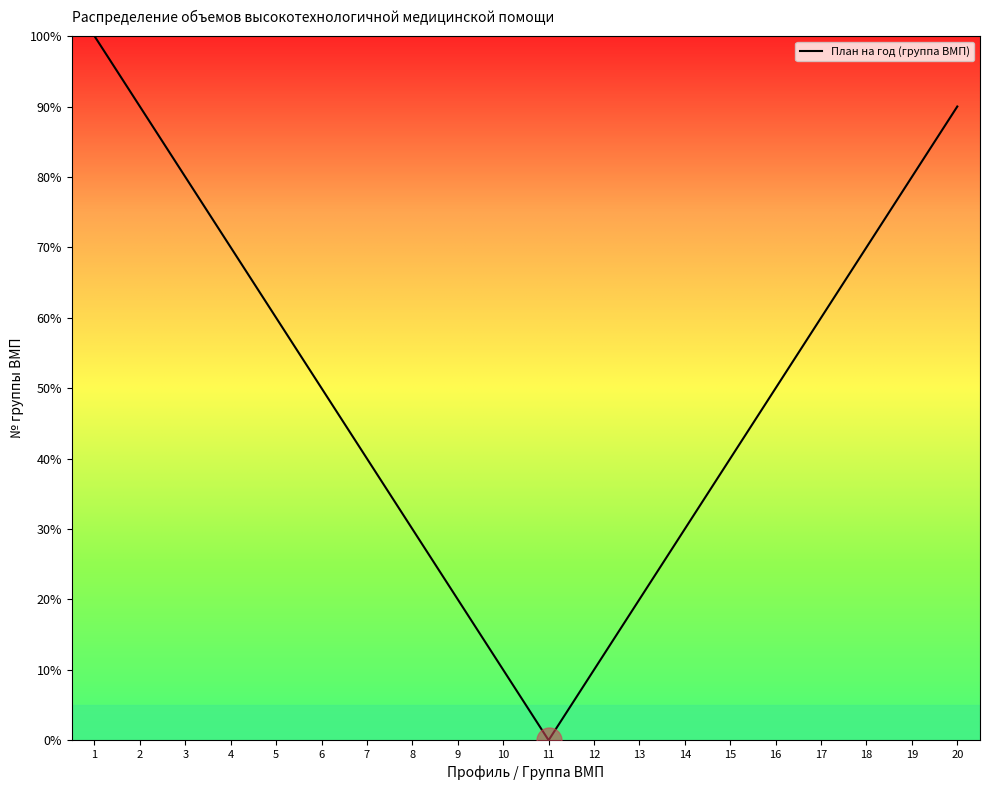

True or false: there are more than 2 points higher than both neighbors.

False